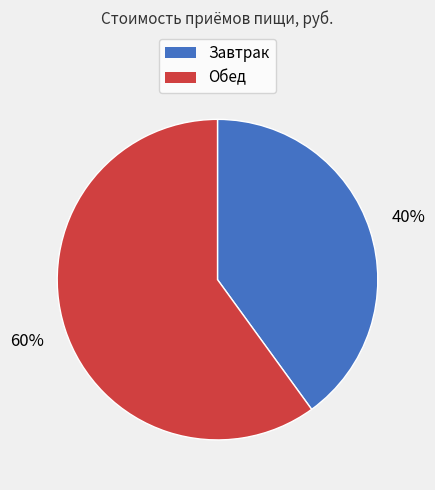

Which category has the smallest portion of the pie?

Завтрак